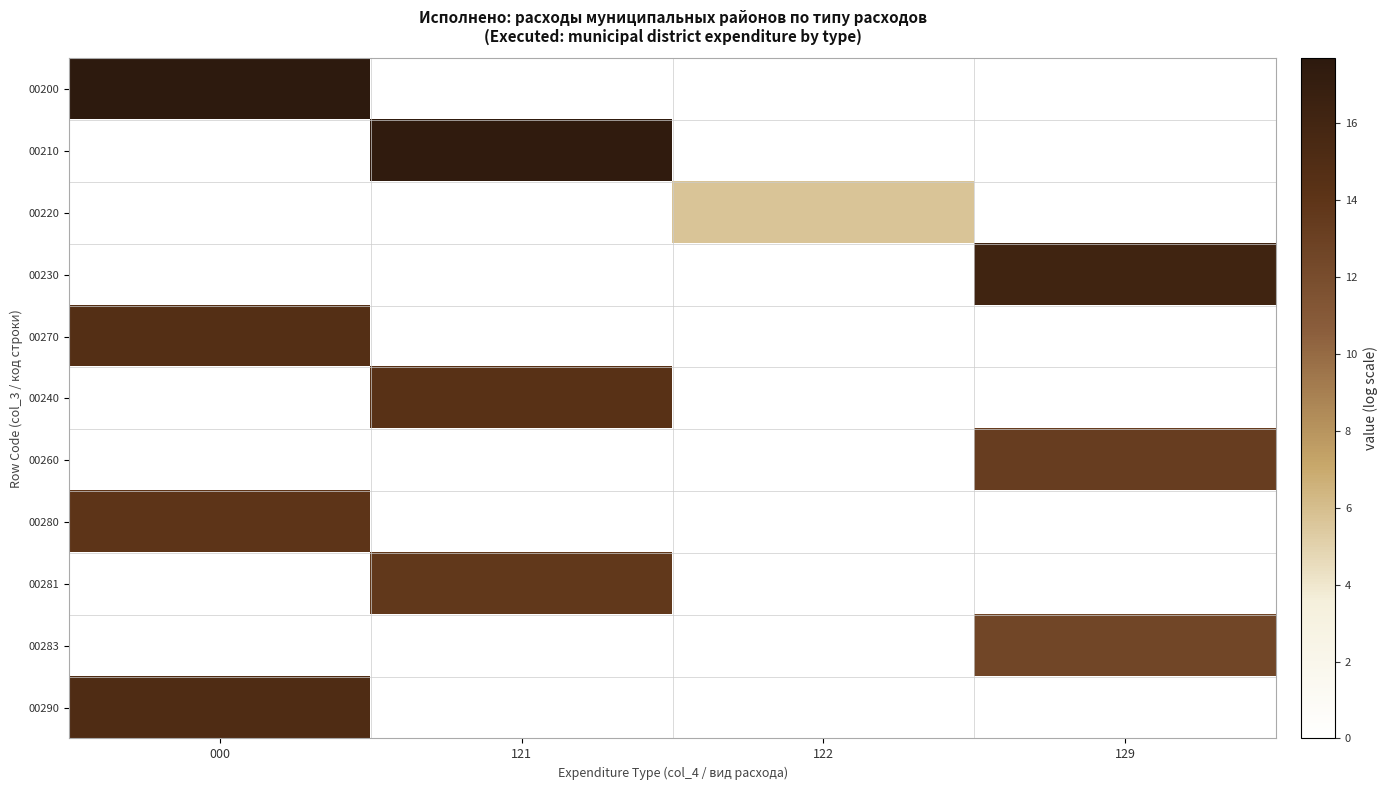

Reading left to right, what are all the values shown in this chart?

00200: 000=17.7	121=0.0	122=0.0	129=0.0
00210: 000=0.0	121=17.4	122=0.0	129=0.0
00220: 000=0.0	121=0.0	122=5.7	129=0.0
00230: 000=0.0	121=0.0	122=0.0	129=16.2
00270: 000=14.7	121=0.0	122=0.0	129=0.0
00240: 000=0.0	121=14.4	122=0.0	129=0.0
00260: 000=0.0	121=0.0	122=0.0	129=13.2
00280: 000=14.0	121=0.0	122=0.0	129=0.0
00281: 000=0.0	121=13.7	122=0.0	129=0.0
00283: 000=0.0	121=0.0	122=0.0	129=12.5
00290: 000=15.1	121=0.0	122=0.0	129=0.0